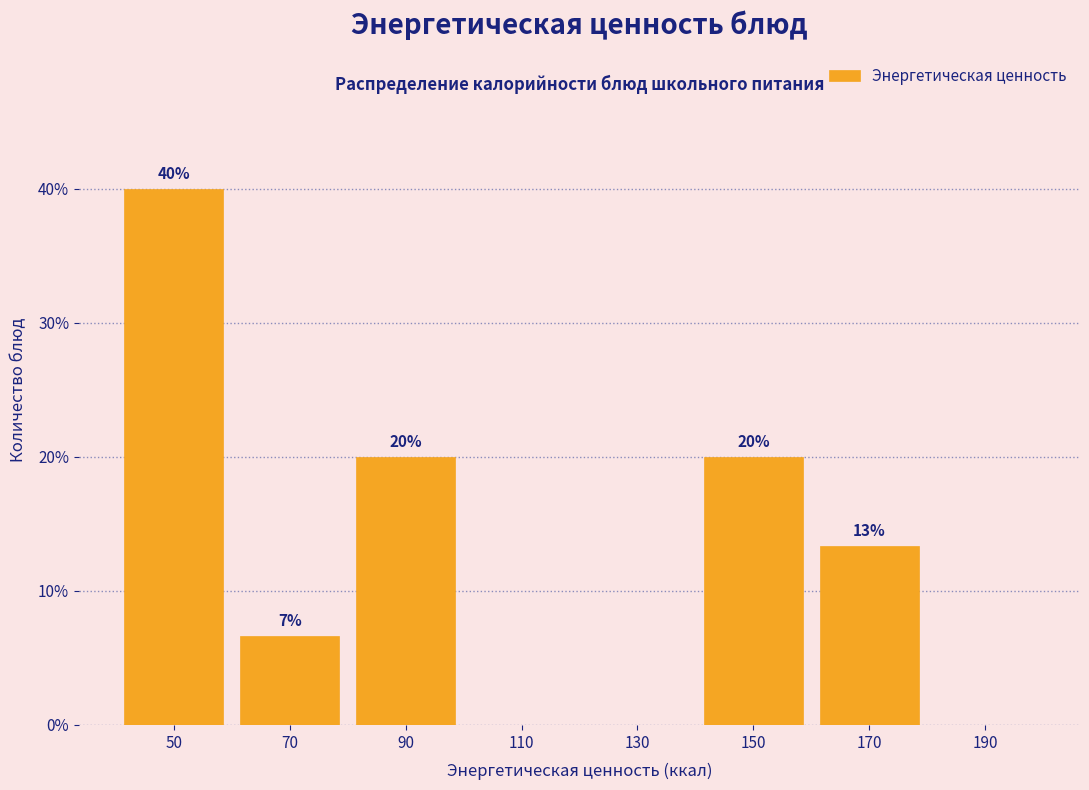

Which range on the x-axis has the tallest bar?

40 to 60